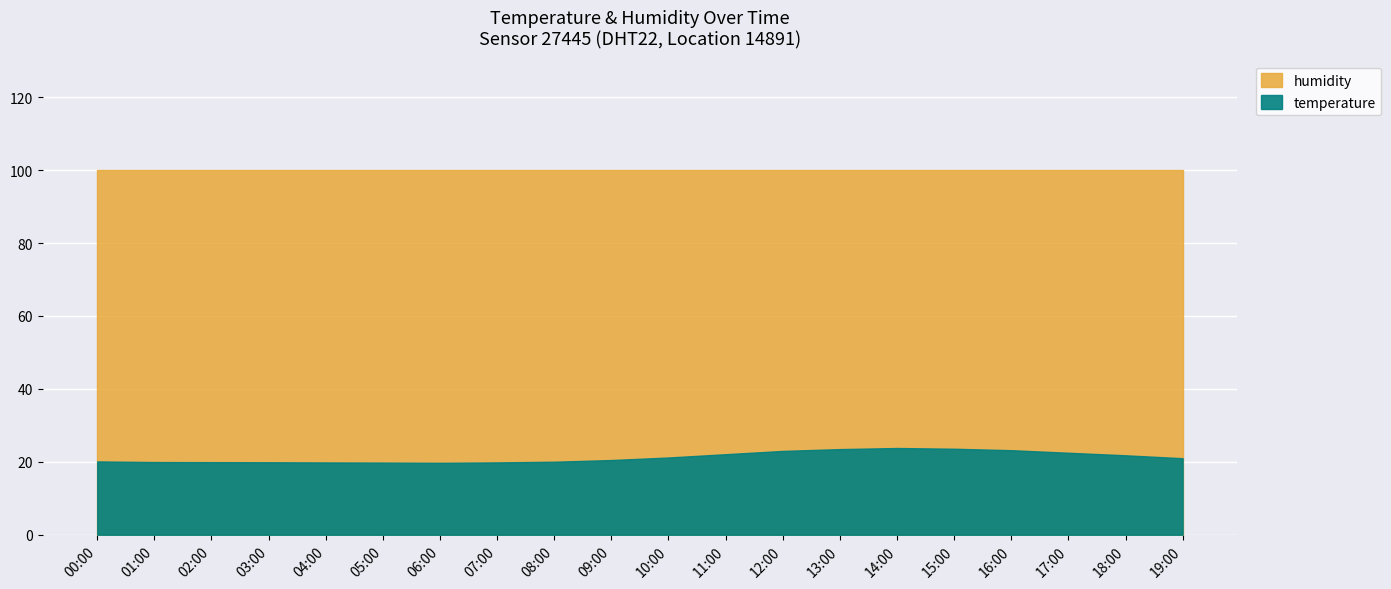

Rank the series by their maximum value, from highest to lowest.

humidity, temperature